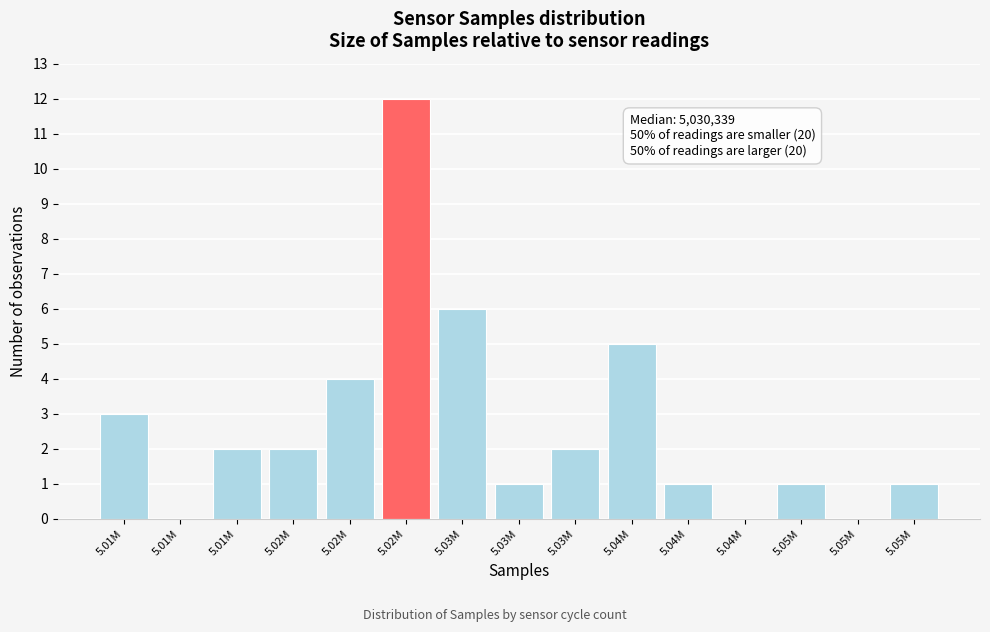

Are the bars horizontal?

No